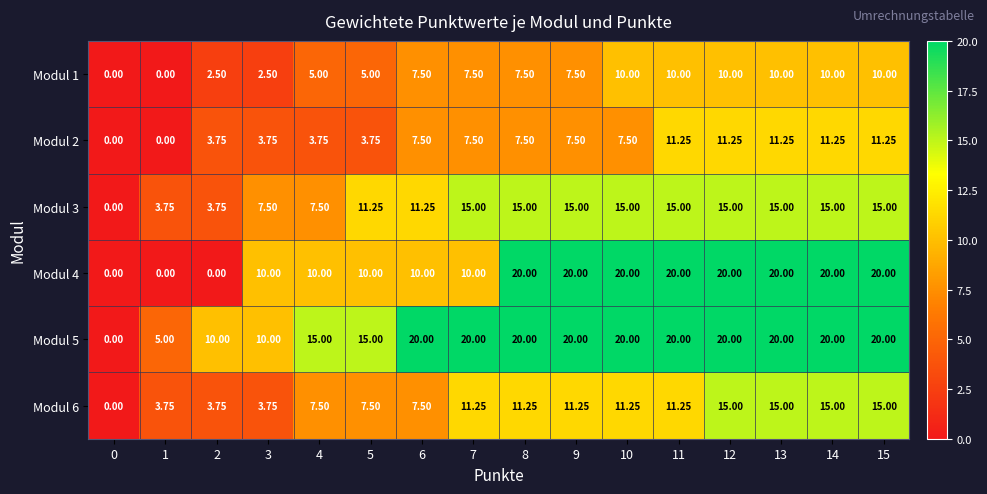

Which series has the largest total across all categories?

Modul 5